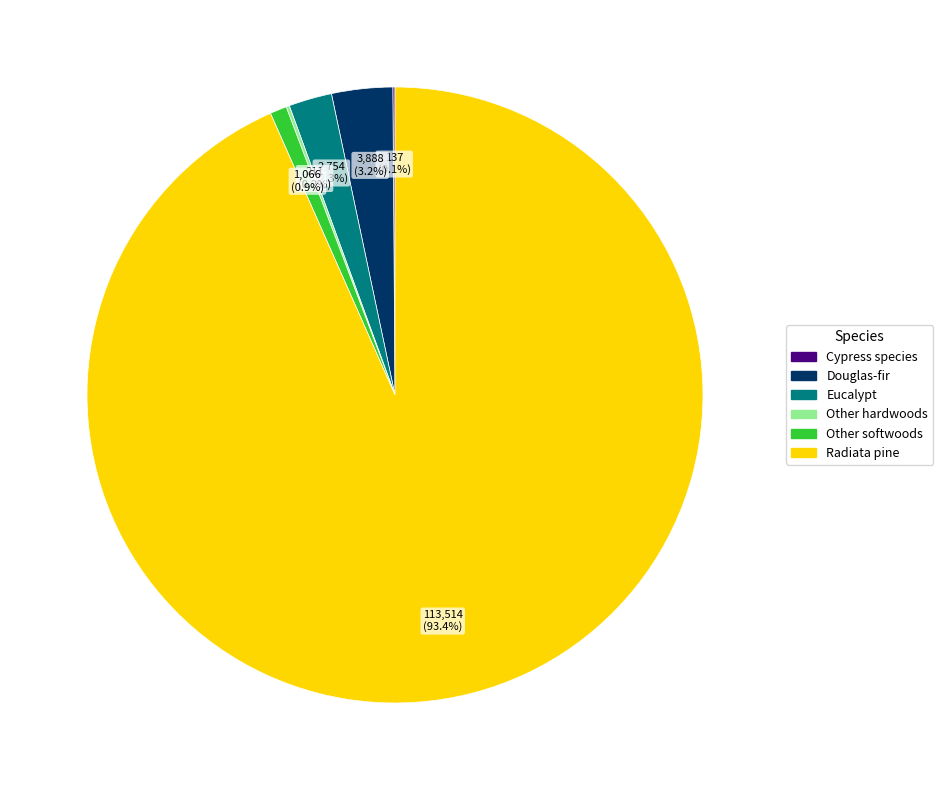

What percentage is the Other softwoods slice, to the nearest percent?

1%